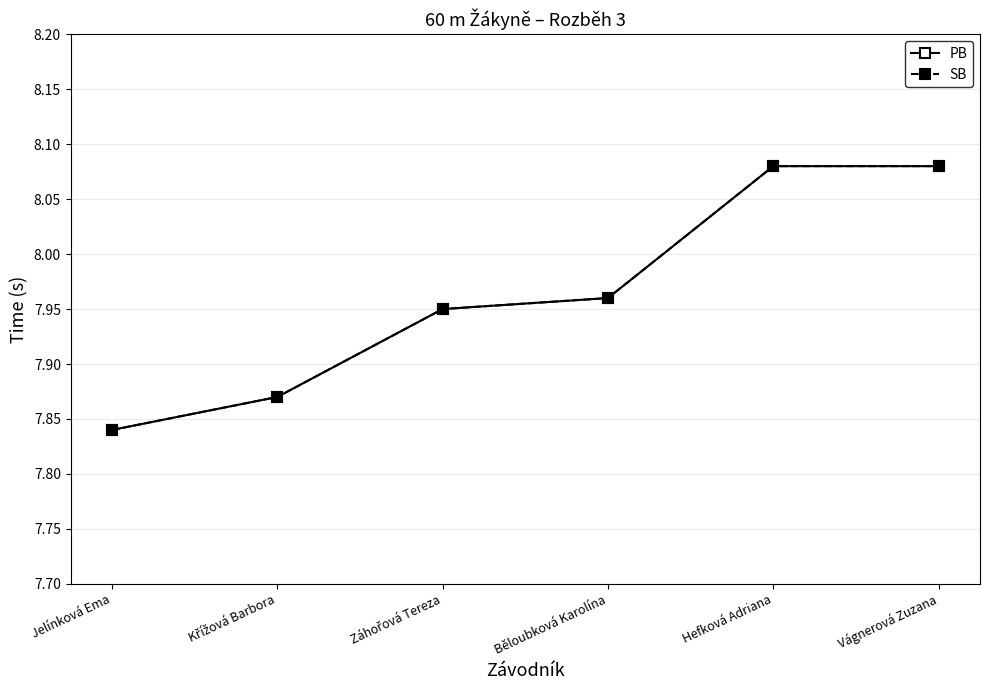

Is this an area chart (filled region under the line)?

No